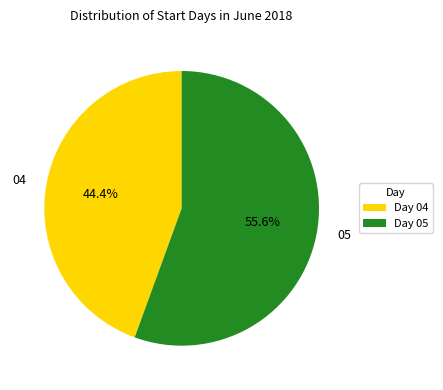

Is there any slice that represents more than half of the pie?

Yes